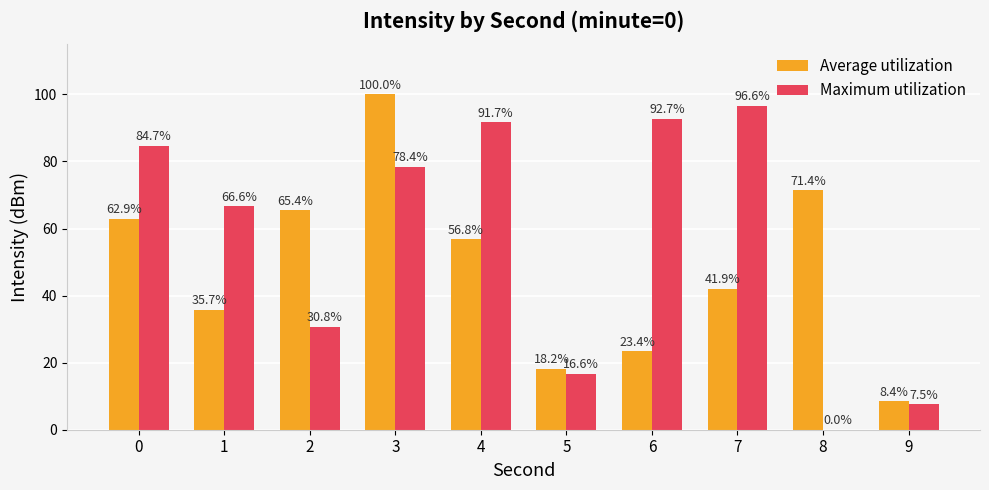

At which category is the sum across all series the highest?

3